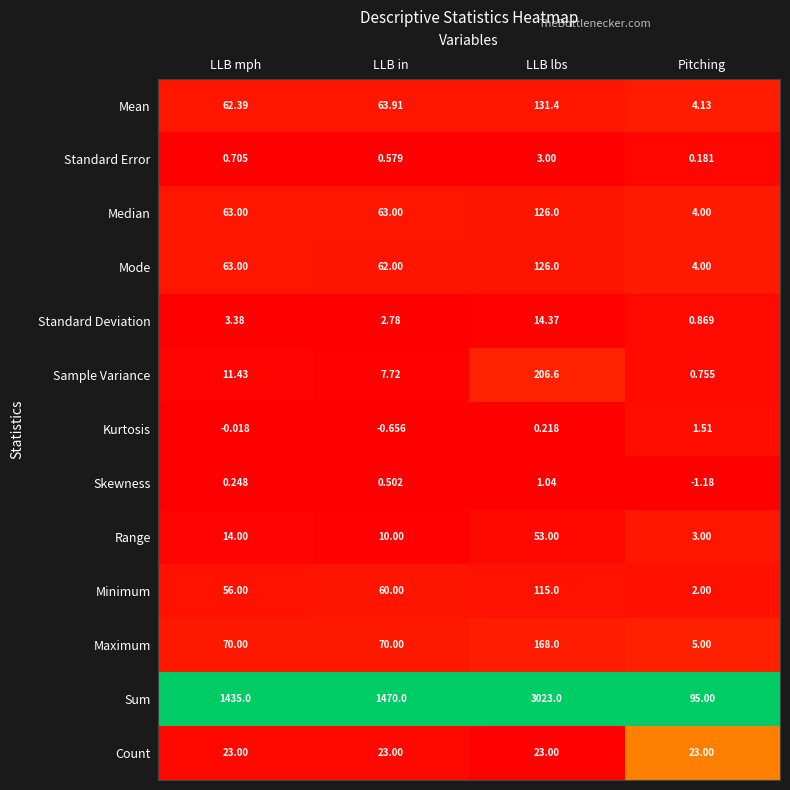

Is the value of Standard Error at LLB mph greater than the value of Kurtosis at LLB mph?

Yes